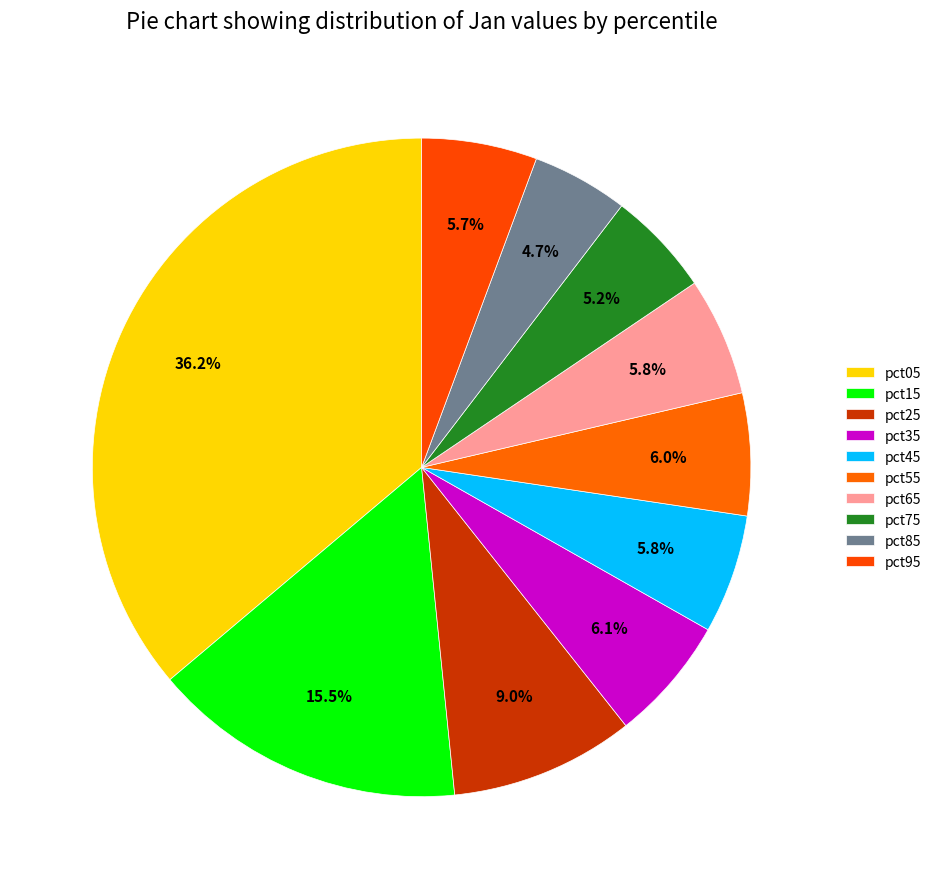

To the nearest percent, what is the difference between the largest and smallest slice percentages?

31%